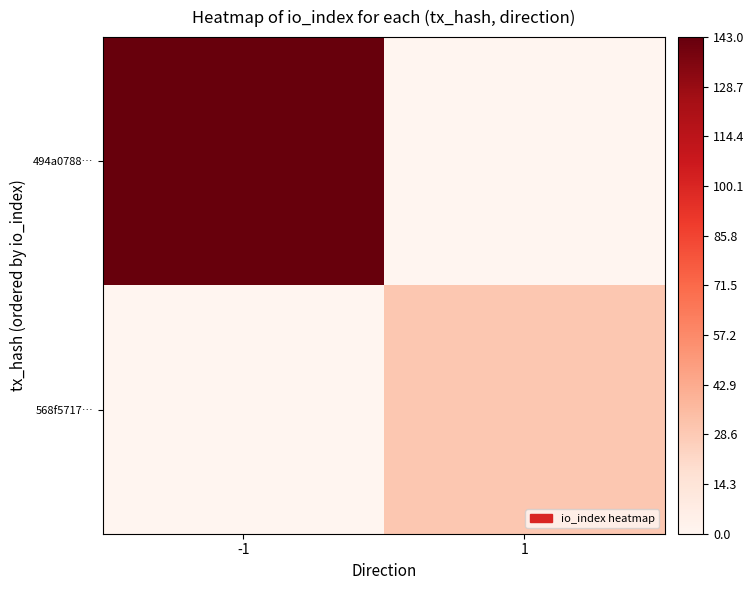

At which label is 494a0788… closest to 143?

-1